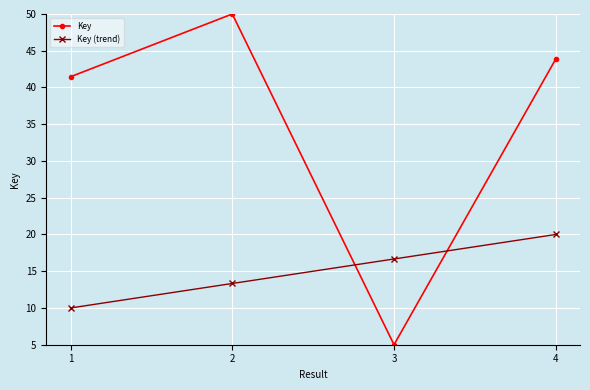

Rank the series by their average value, from highest to lowest.

Key, Key (trend)